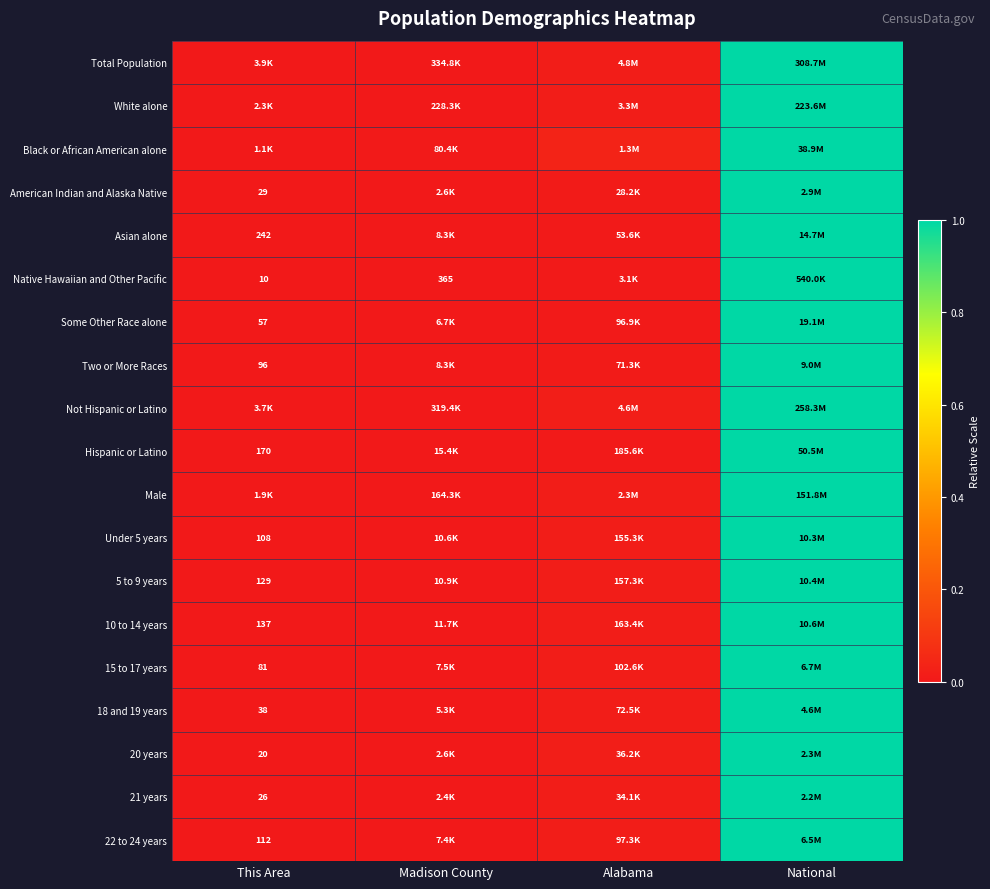

The Total Population series shows 0.0 at Alabama. True or false?

False